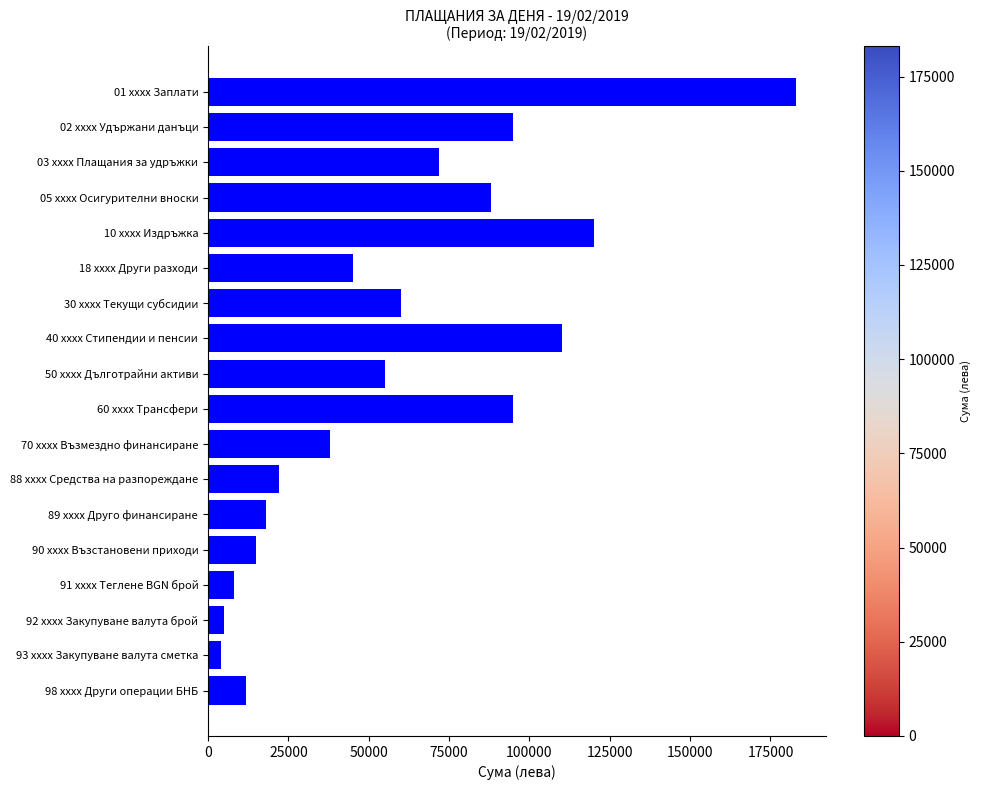

What is the value of the 6th bar from the top?

45000